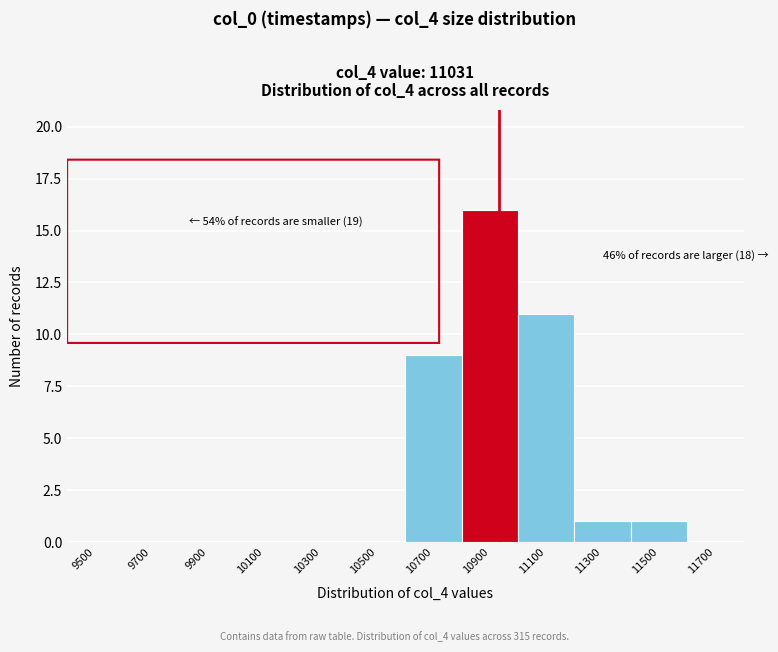

Reading left to right, what are all the values shown in this chart?

9500=0	9700=0	9900=0	10100=0	10300=0	10500=0	10700=9	10900=16	11100=11	11300=1	11500=1	11700=0